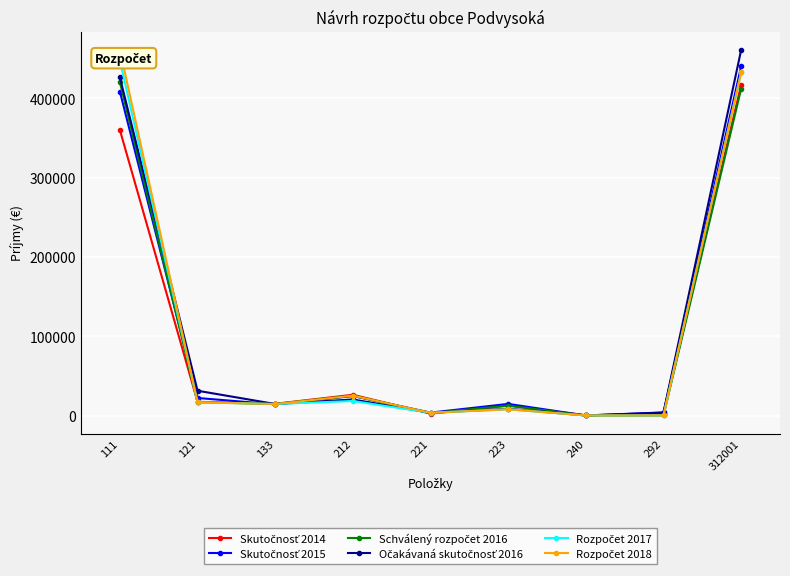

Is the value of Očakávaná skutočnosť 2016 at 312001 greater than the value of Skutočnosť 2014 at 292?

Yes